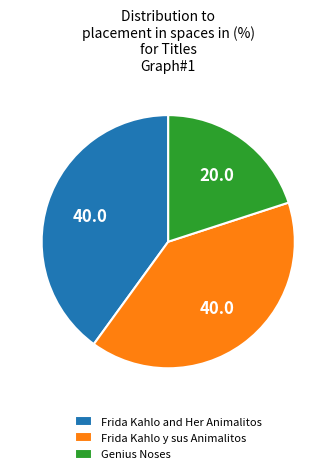

Do Genius Noses and Frida Kahlo and Her Animalitos together represent more than half of the pie?

Yes